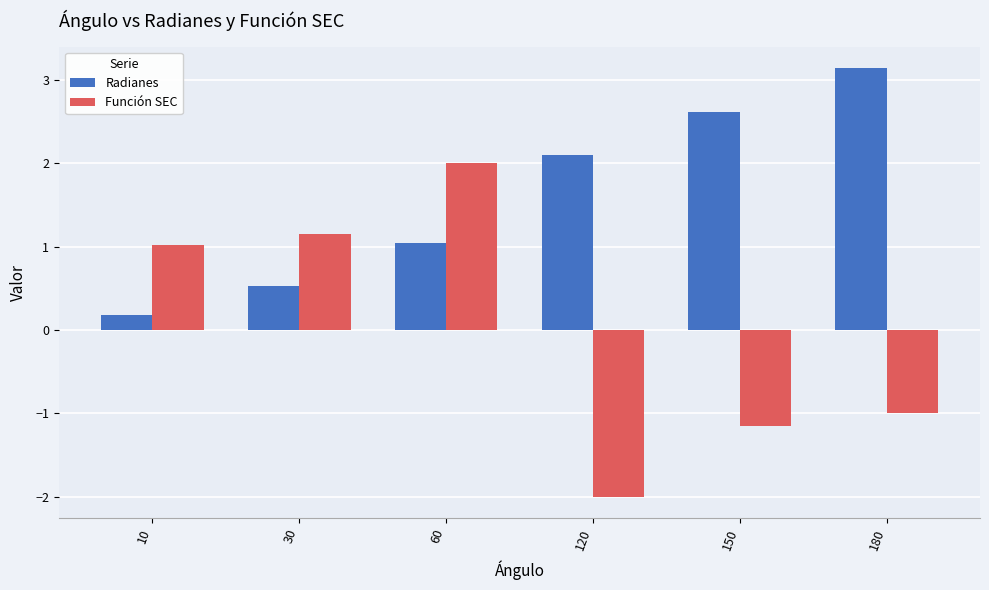

How many groups of bars are there?

6